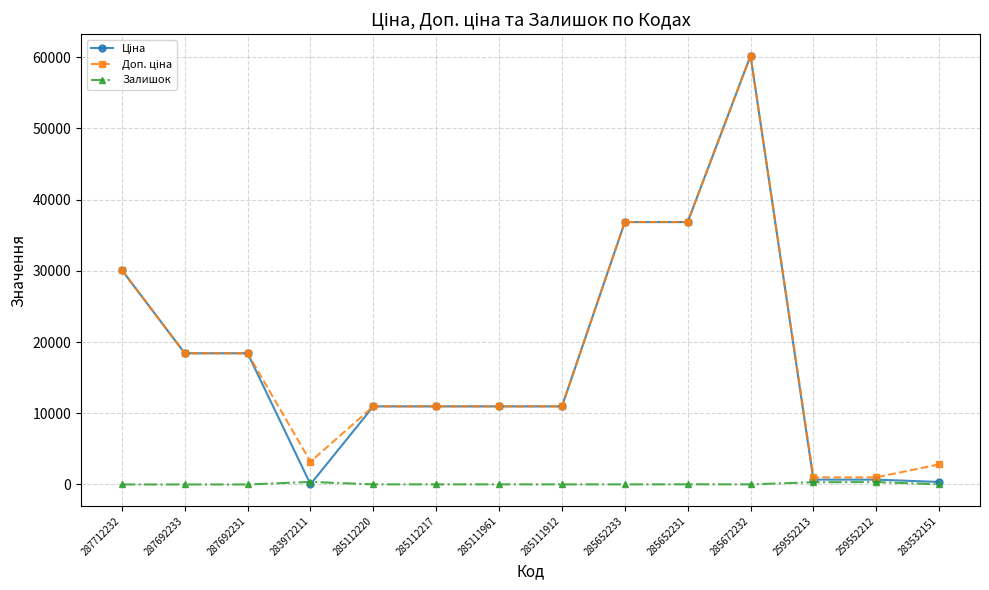

The Залишок series shows 360.0 at 283972211. True or false?

True